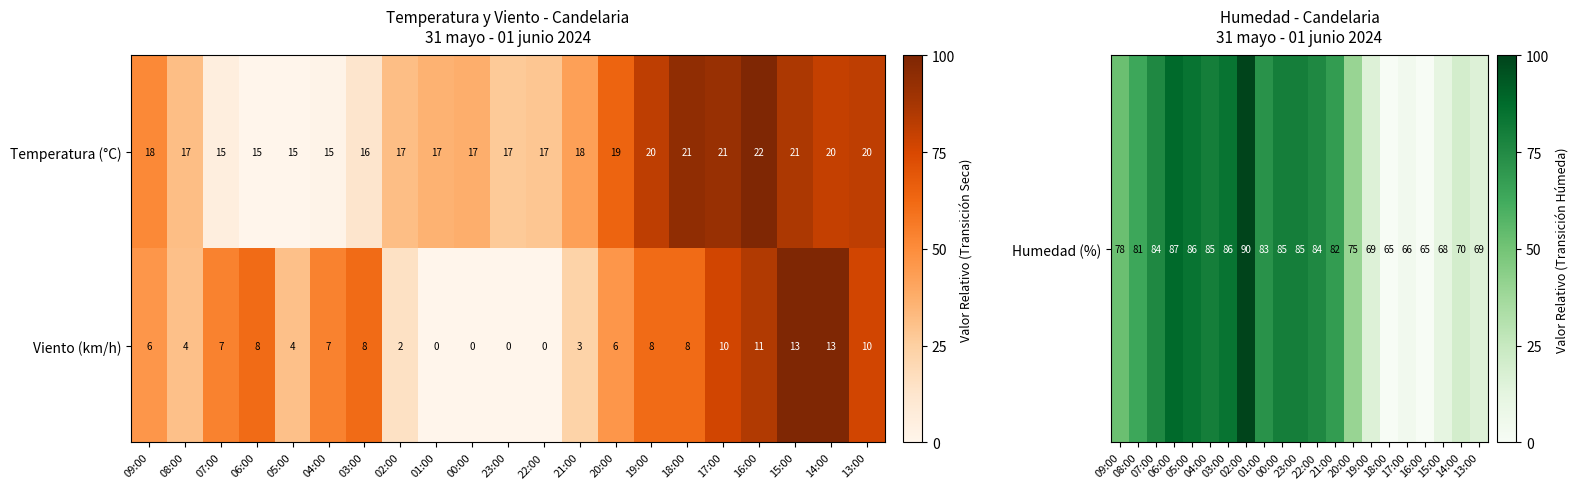

Which category has the highest value across all series?

16:00